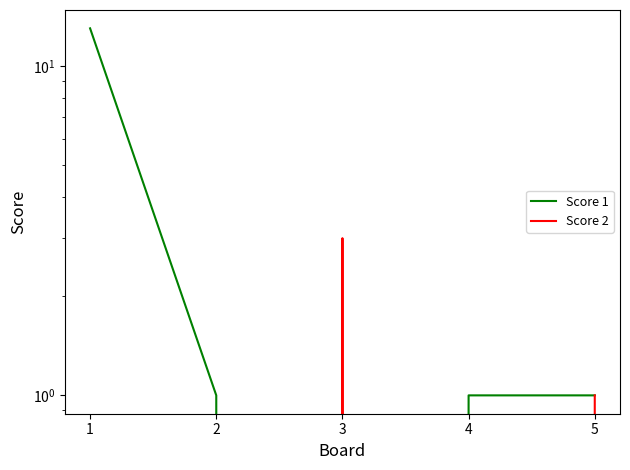

Reading right to left, extract all data points from this chart.

Score 1: 5=1	4=1	3=0	2=1	1=13
Score 2: 5=1	4=0	3=3	2=0	1=0